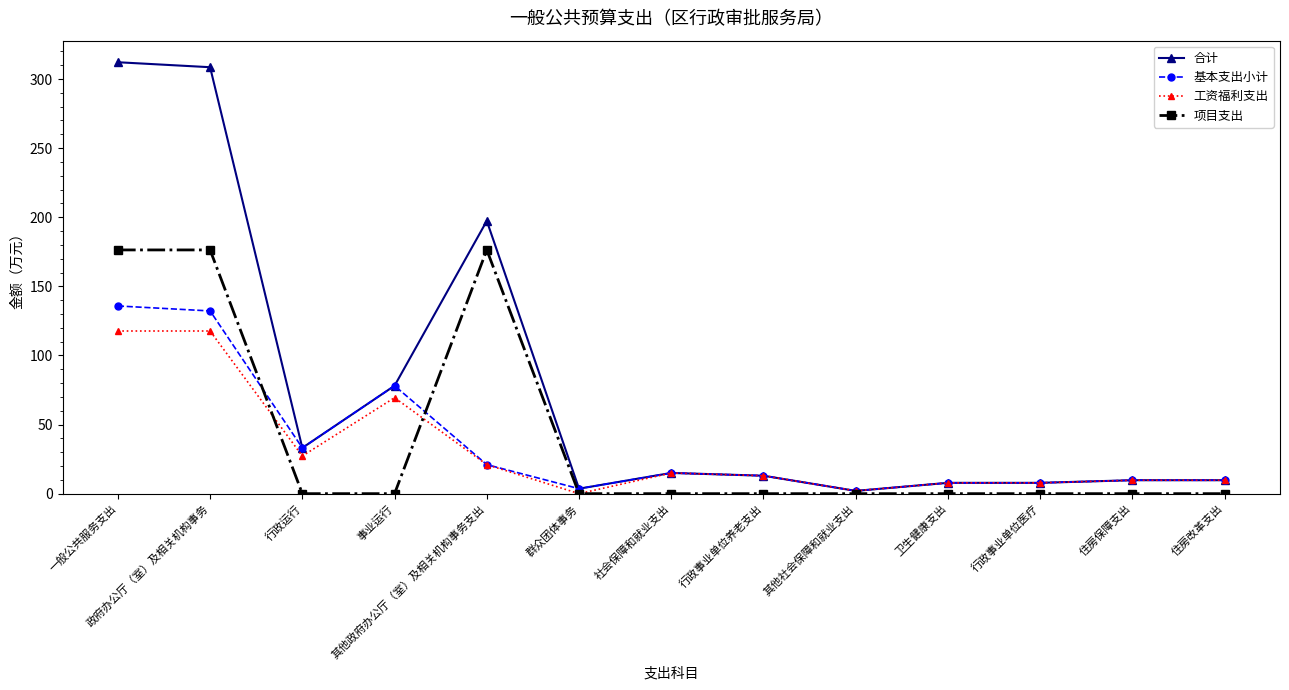

How many lines are shown in the chart?

4